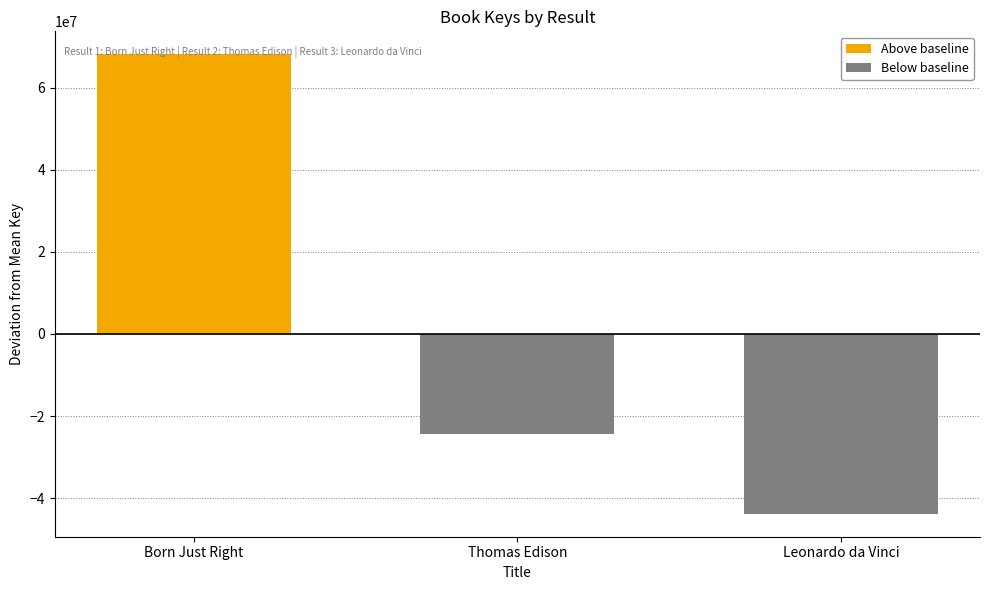

Which series has the largest total across all categories?

Above baseline